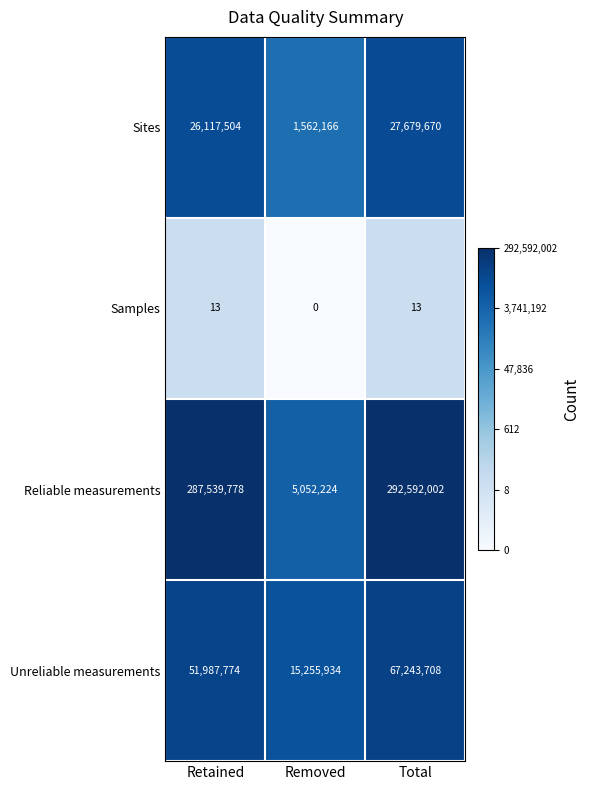

Rank the series at Retained from highest to lowest value.

Reliable measurements, Unreliable measurements, Sites, Samples